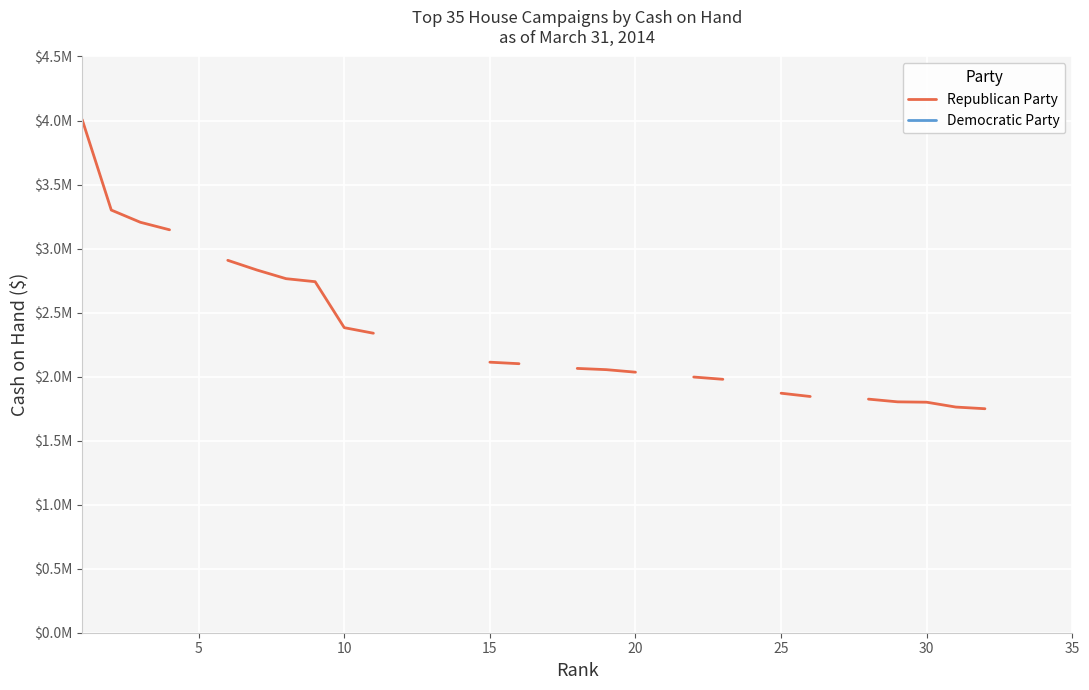

How many series are shown in this chart?

2